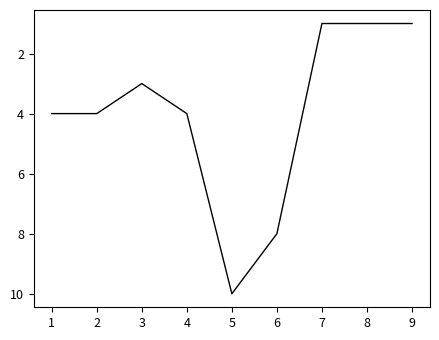

What is the greatest value displayed?

10